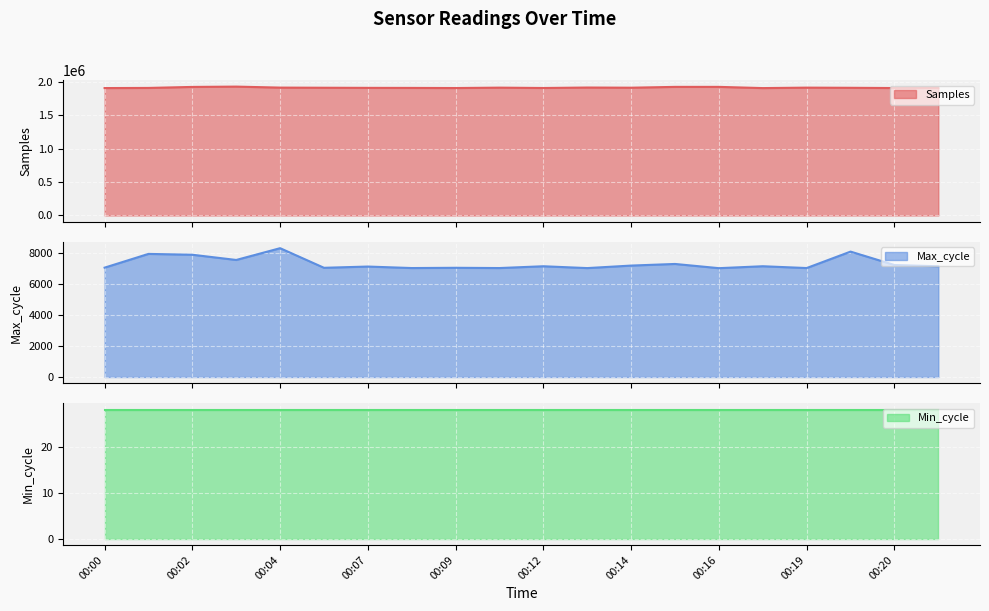

The Samples series shows 1908159 at 00:19. True or false?

True